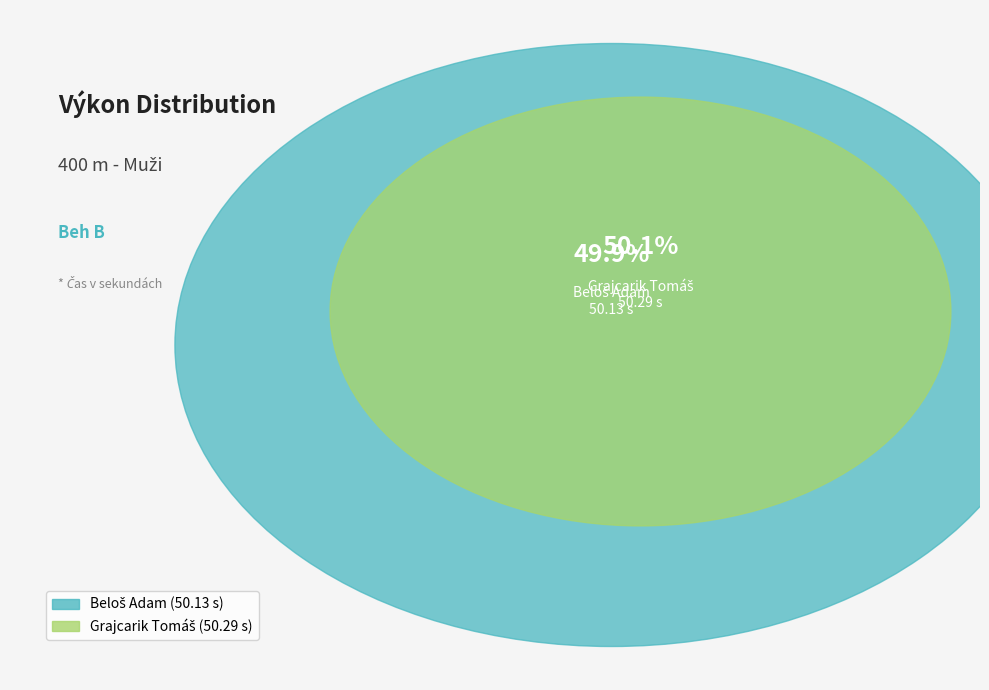

How many segments does this pie chart have?

2